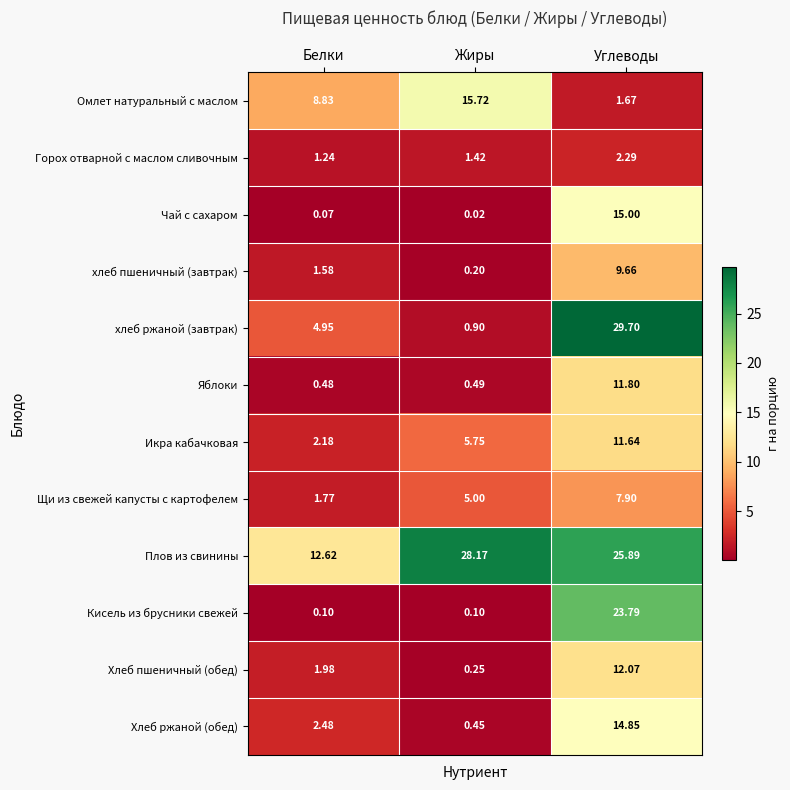

Where does the хлеб ржаной (завтрак) series first go above 4?

Белки